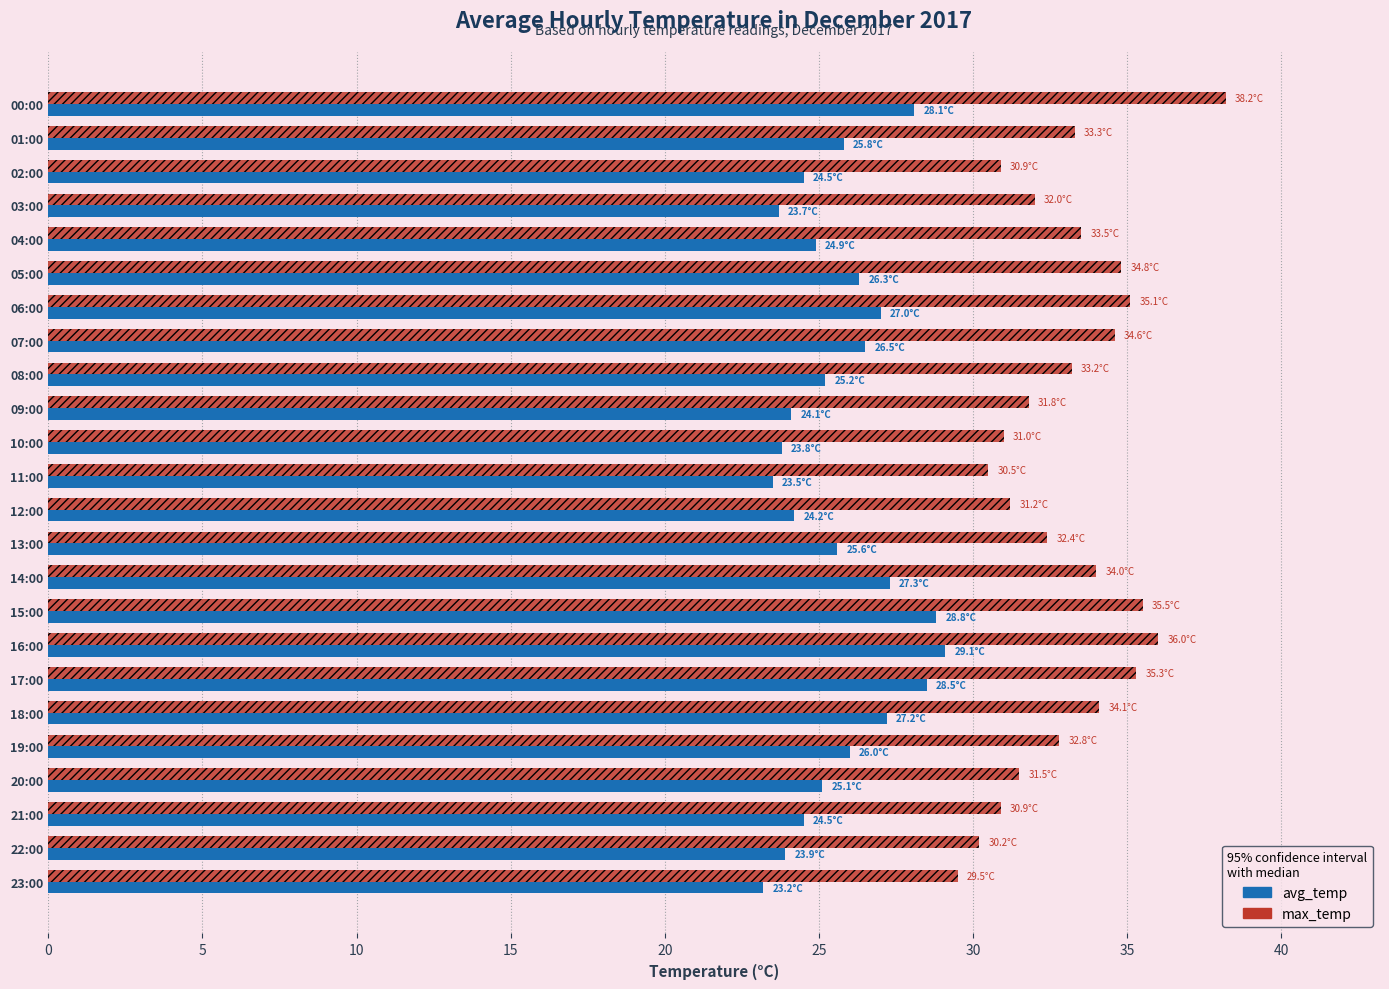

At 20:00, list the series in order from largest to smallest.

max_temp, avg_temp